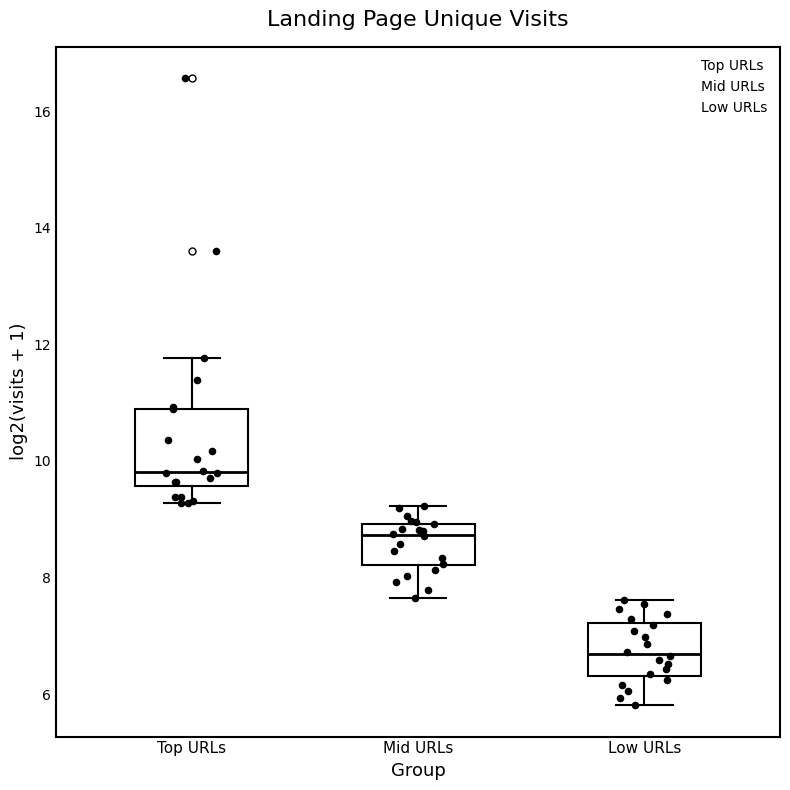

Reading left to right, read every box against the y-axis: the position of its median line, the range the box covers, and the ends of its whiskers. The values are not printed on the chart, so give them approximately, as read against the axis.

Top URLs: median 9.8, box 9.6 to 10.8, whiskers 9.2 to 11.8
Mid URLs: median 8.8, box 8.2 to 9.0, whiskers 7.6 to 9.2
Low URLs: median 6.6, box 6.4 to 7.2, whiskers 5.8 to 7.6